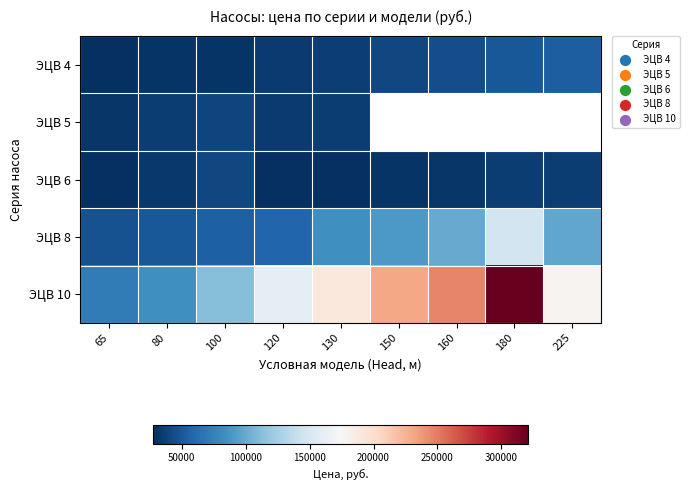

At which label is ЭЦВ 10 closest to 196141?

130